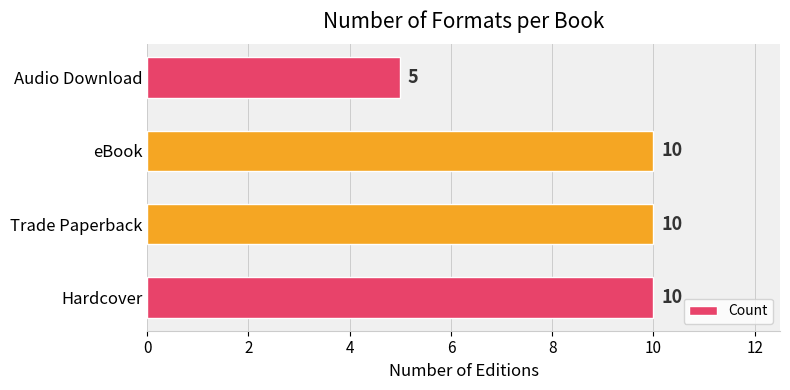

What is the sum of all values?

35